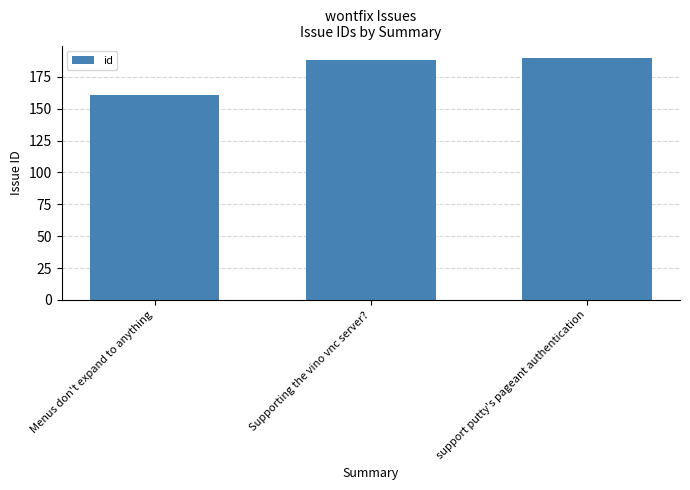

The chart shows a value of 125 at support putty's pageant authentication. True or false?

False